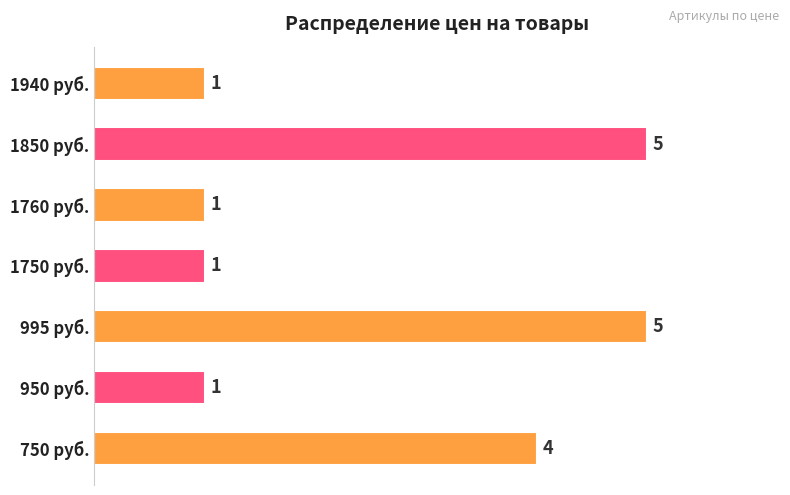

Which has a higher value, 950 руб. or 995 руб.?

995 руб.